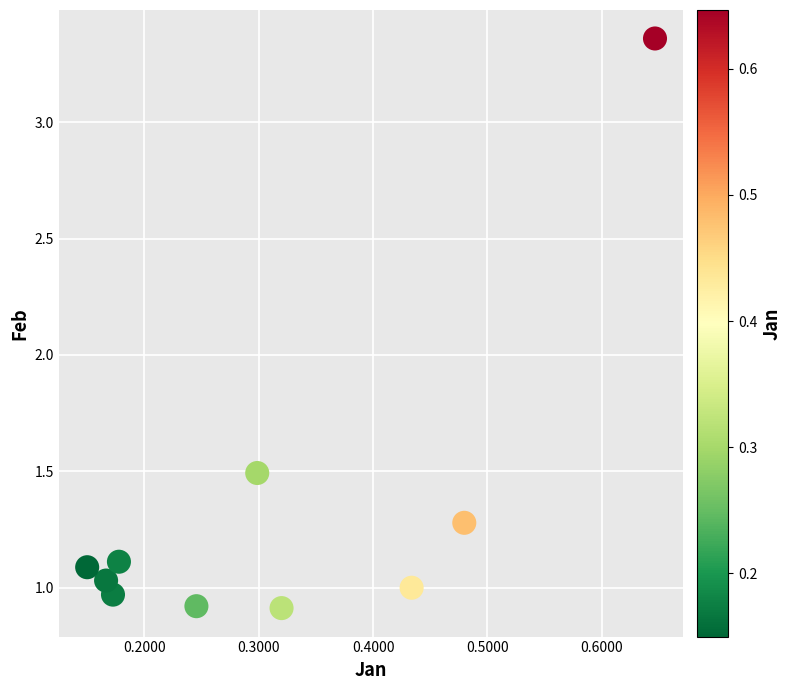

What is the range of X values (max minus min)?

0.5